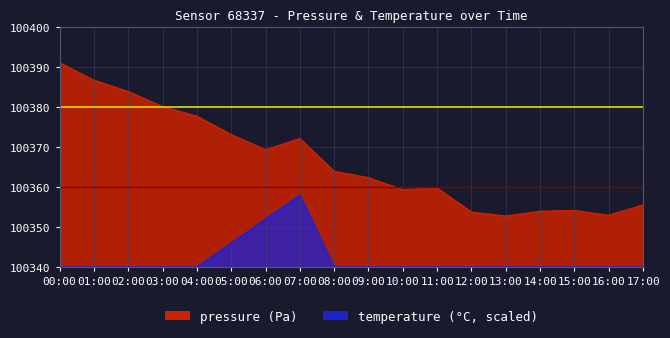

True or false: temperature has a value of 100340.0 at 01:00.

True